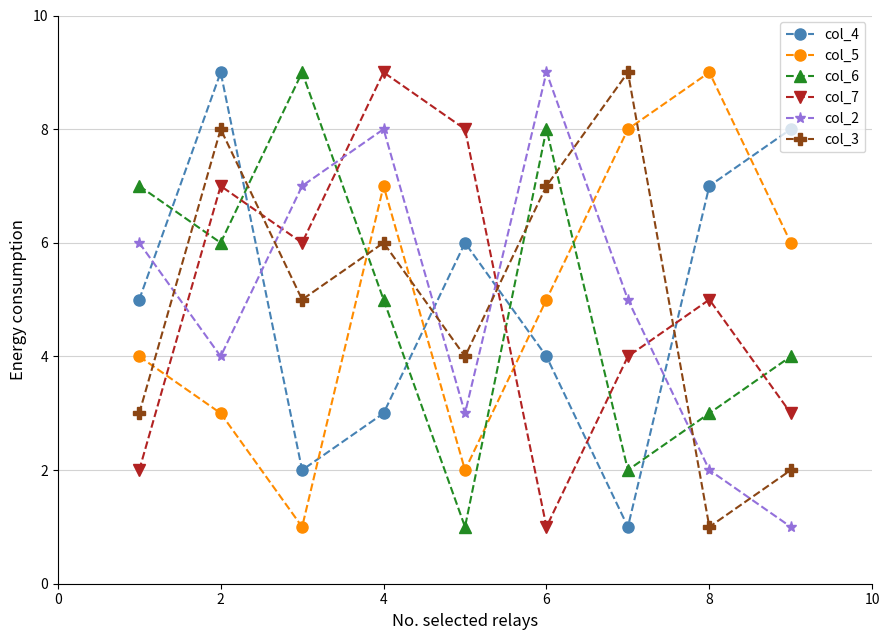

True or false: col_7 and col_3 cross at least once.

True